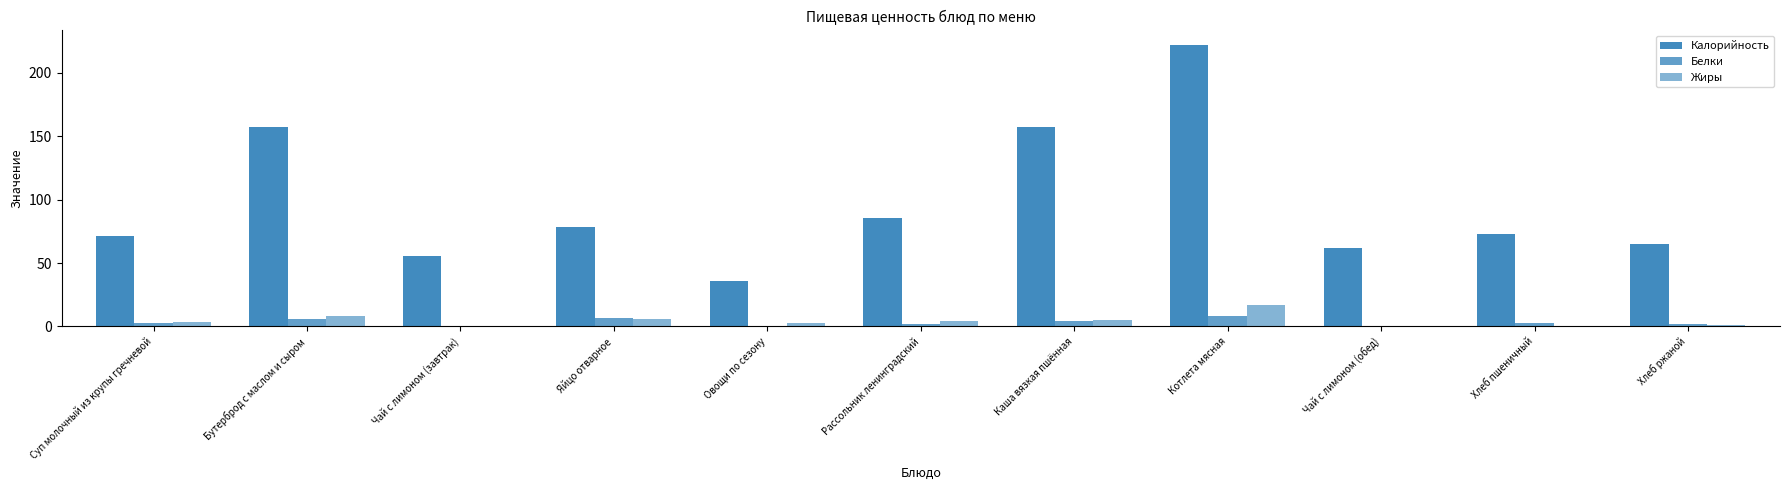

How many groups of bars are there?

11